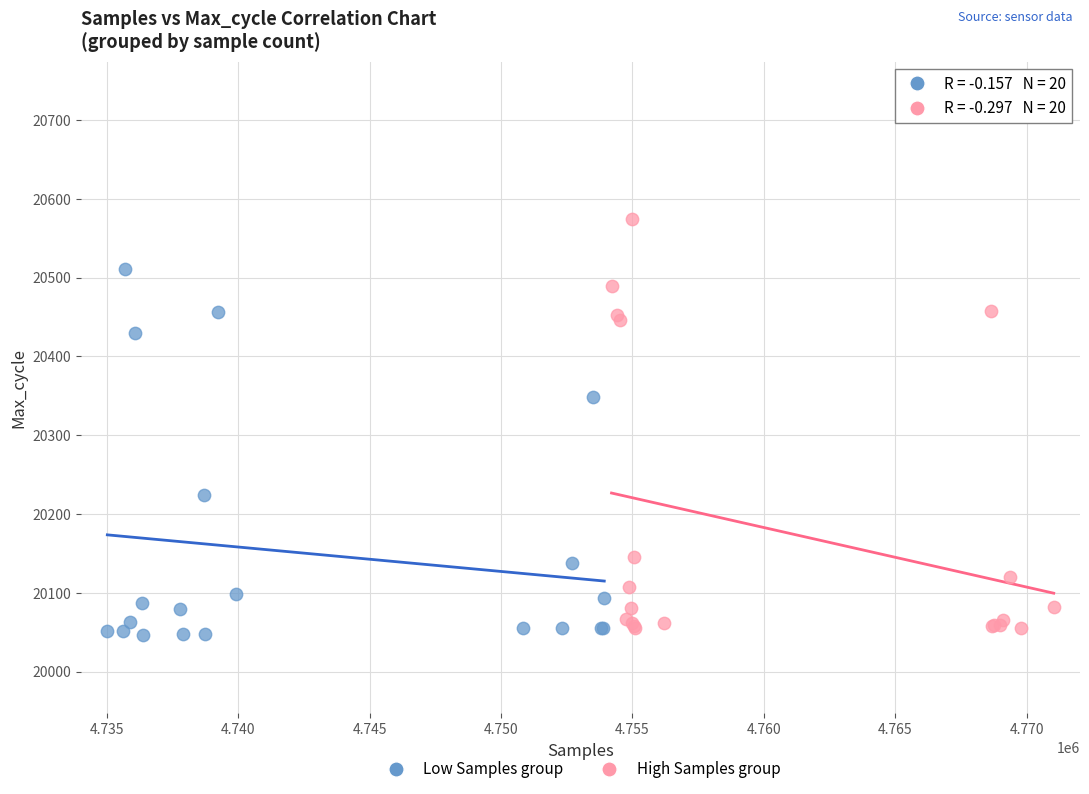

Which series contains the lowest Y value?

Low Samples group